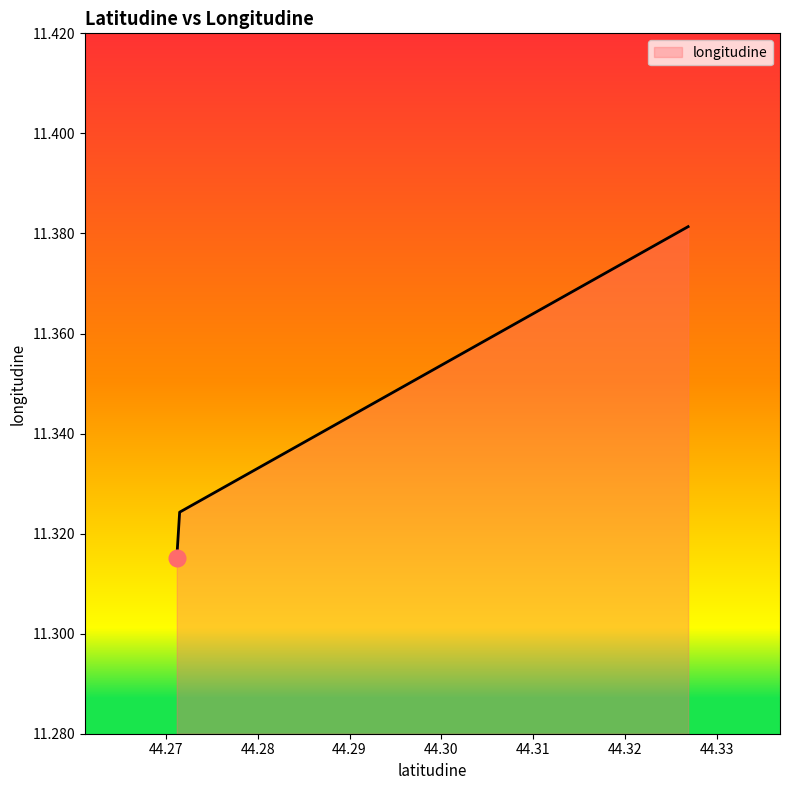

How many series are shown in this chart?

1